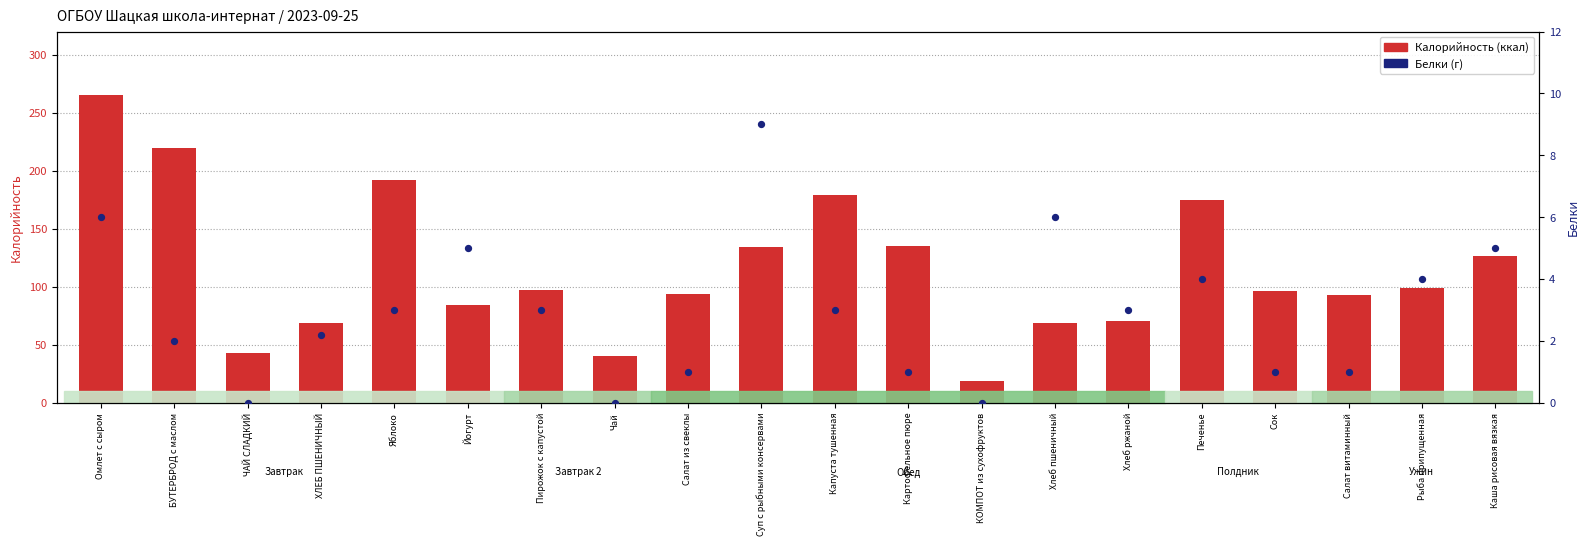

Is the value of Белки at Рыба припущенная greater than the value of Калорийность at Печенье?

No